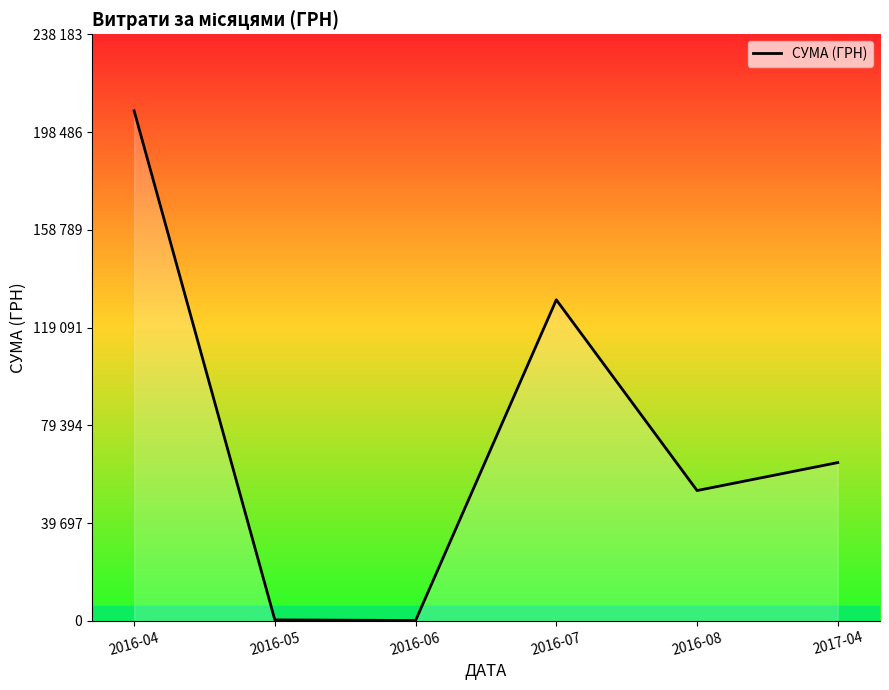

At which label does the data first exceed 64293?

2016-04